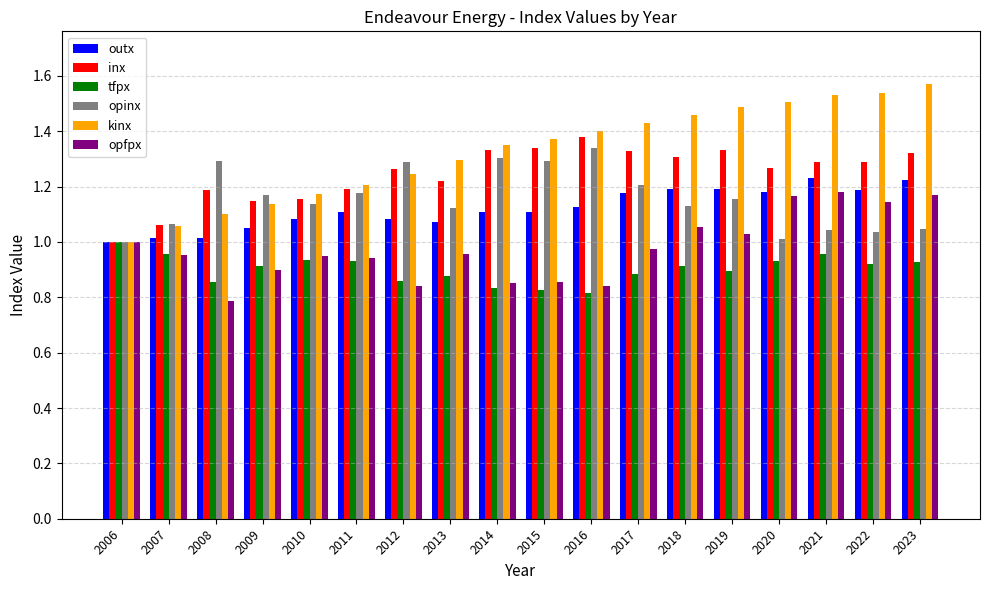

What is the total value across all series at 2013?

6.5